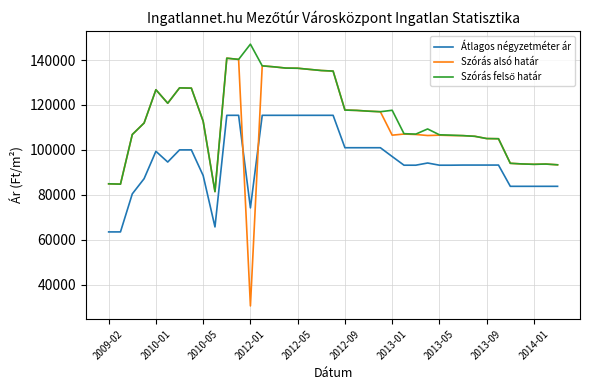

How many distinct data groups are displayed?

3